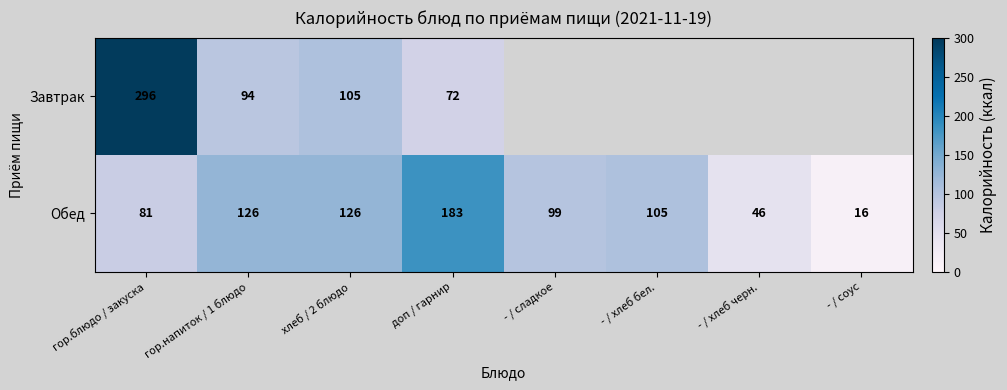

At which label does Обед first exceed 105?

гор.напиток / 1 блюдо